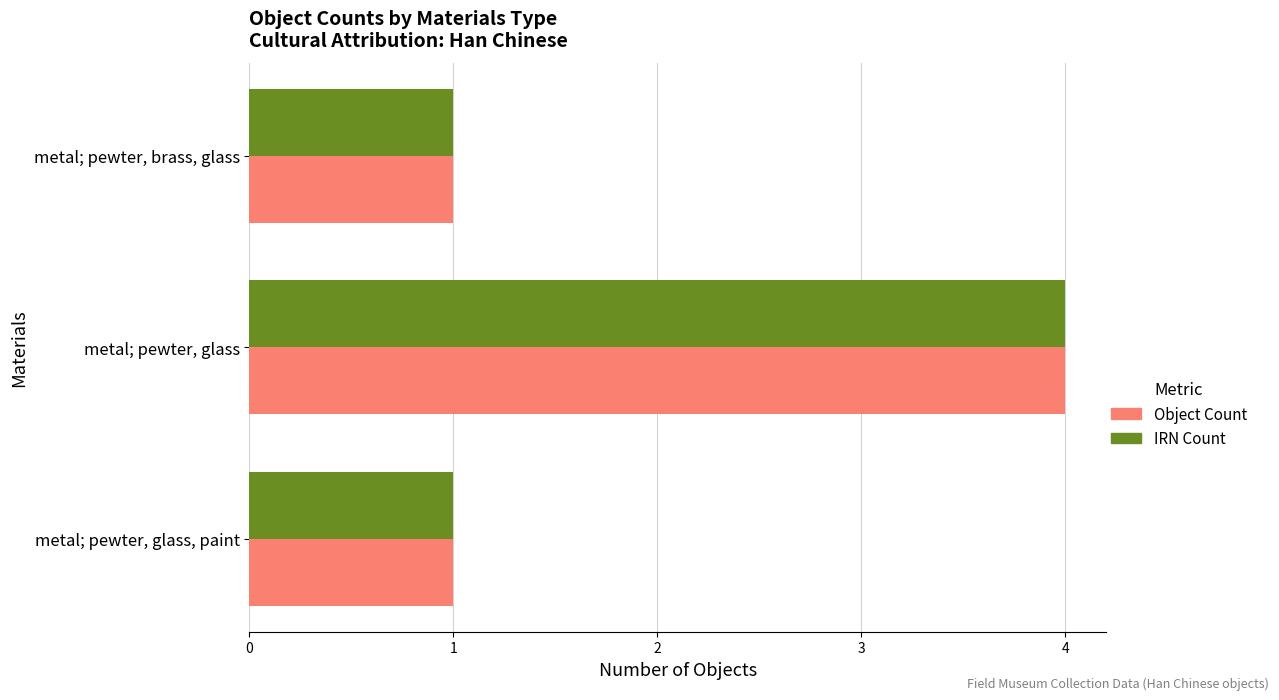

How many series are shown in this chart?

2